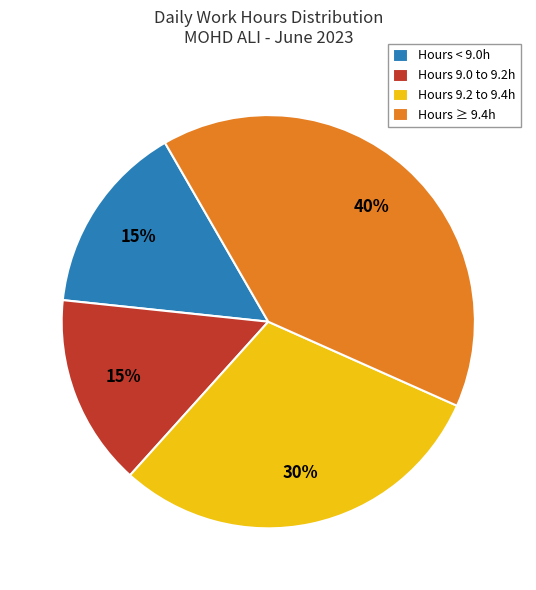

How many slices are in this pie chart?

4